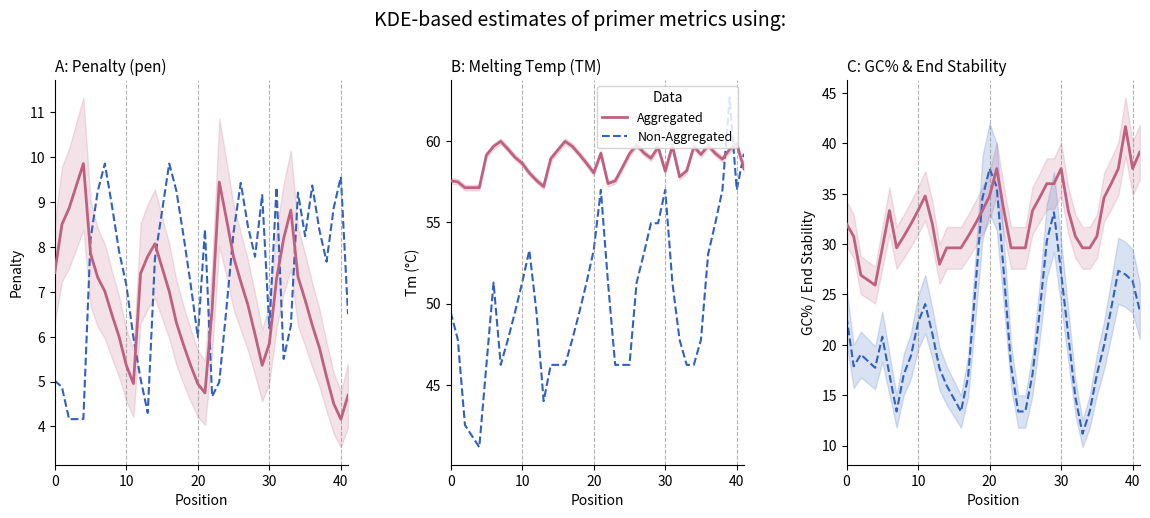

What is the maximum value shown in the chart?

62.7